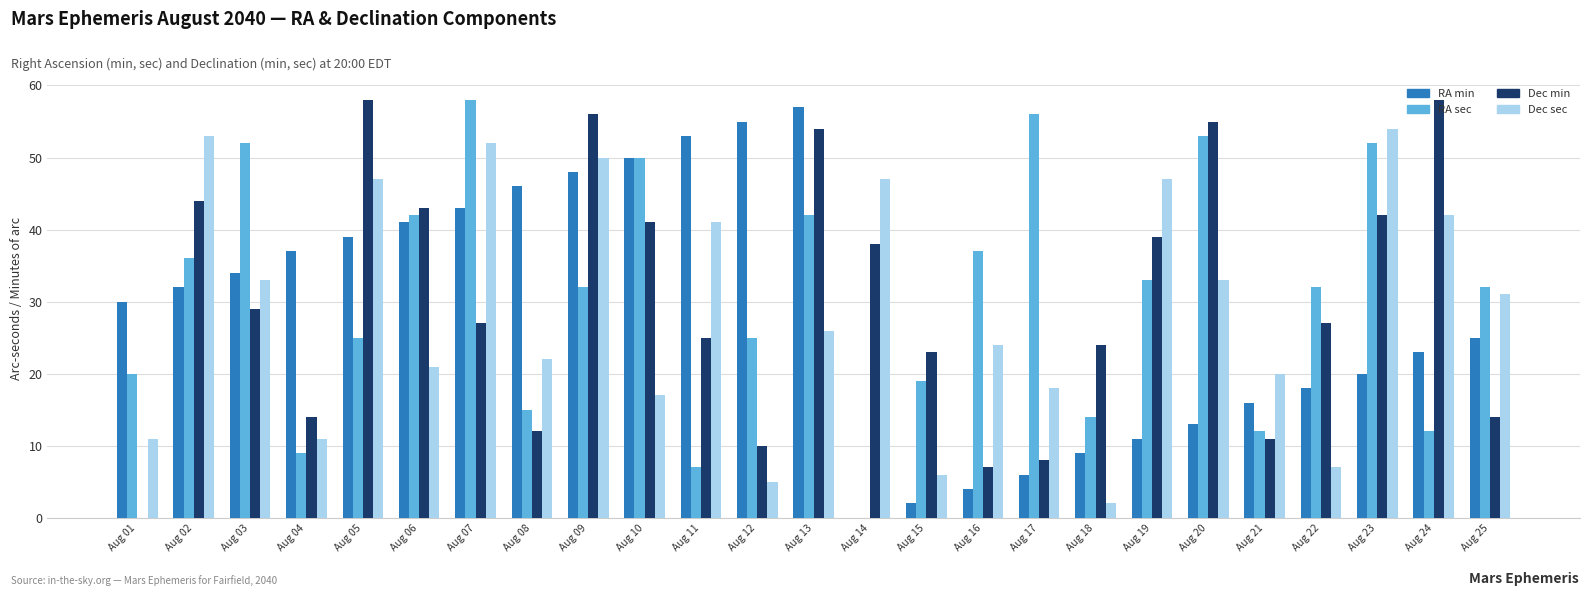

What is the maximum value for Dec min?

58